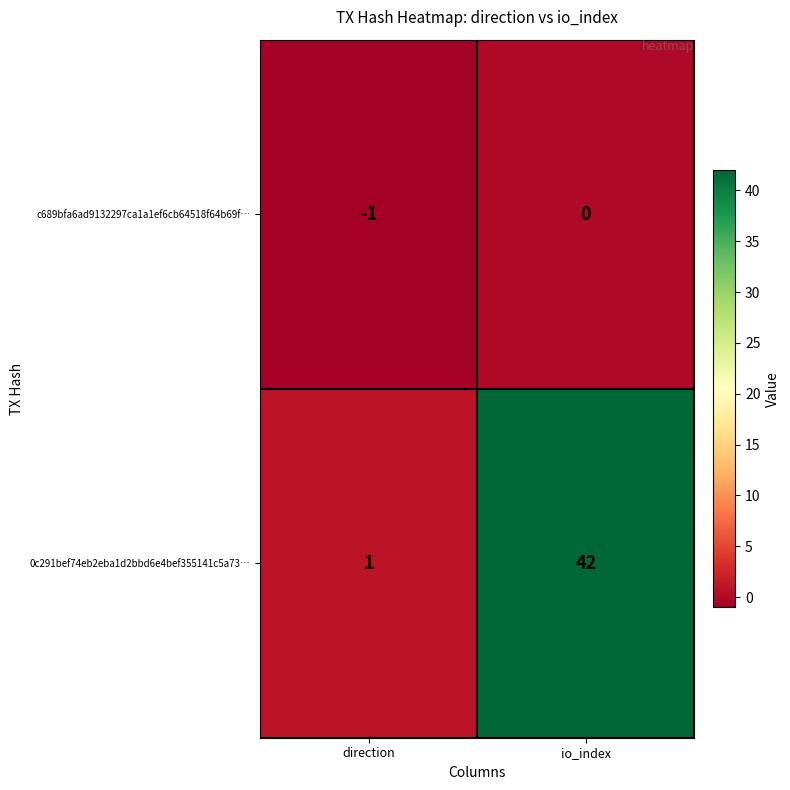

What is the sum of all 0c291bef74eb2eba1d2bbd6e4bef355141c5a73… values?

43